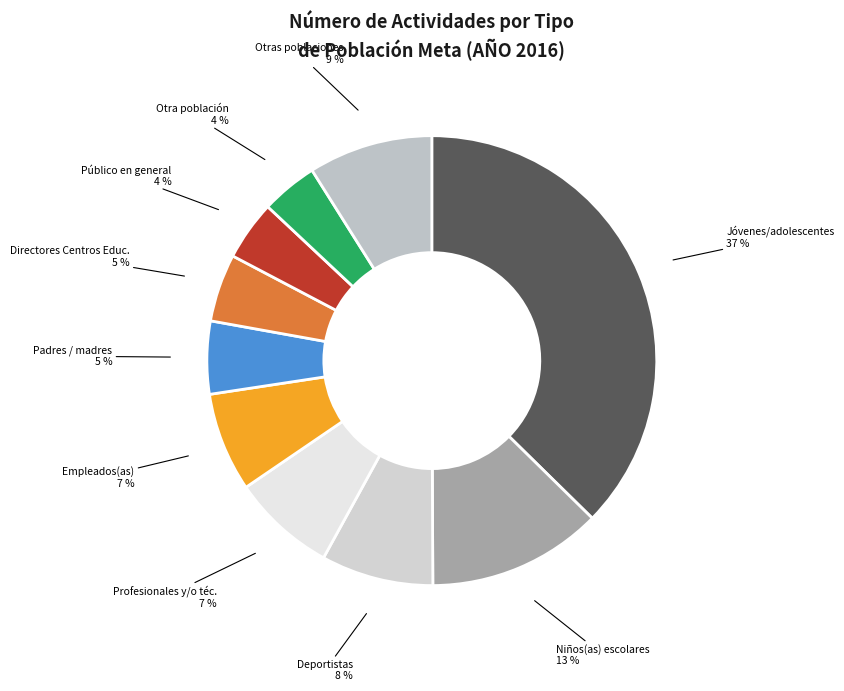

How many segments does this pie chart have?

10